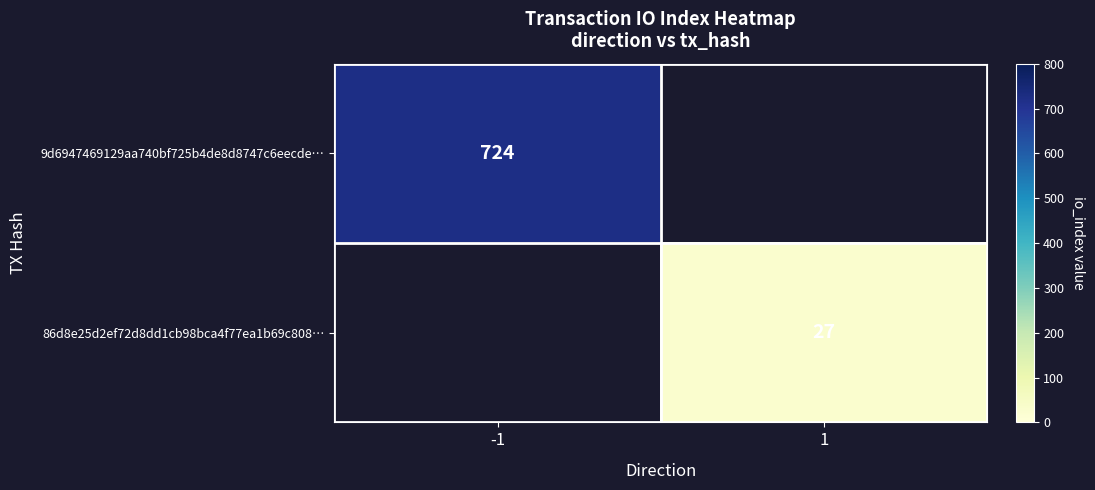

At which label does 86d8e25d2ef72d8dd1cb98bca4f77ea1b69c808… reach its minimum?

-1